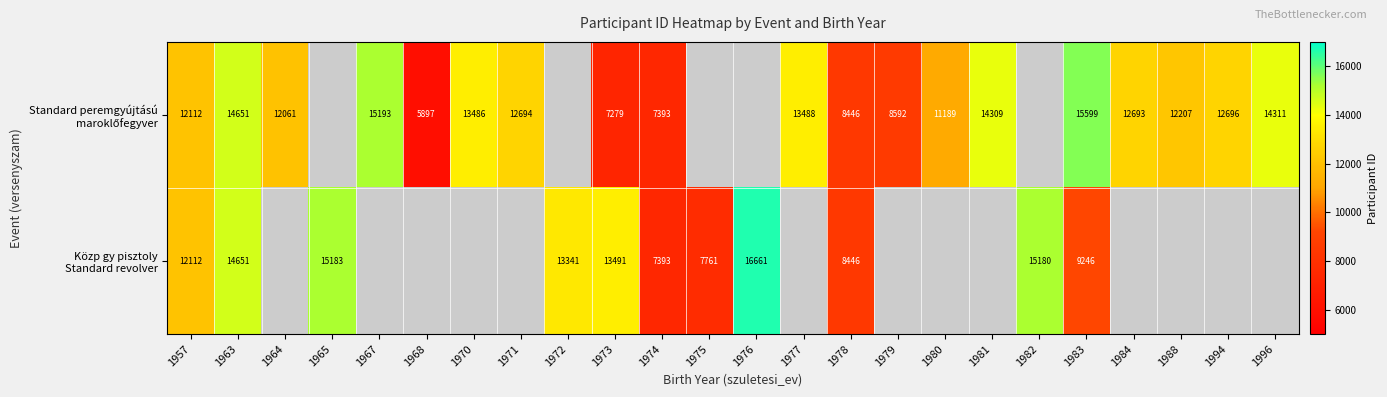

What is the total value across all series at 1963?

29302